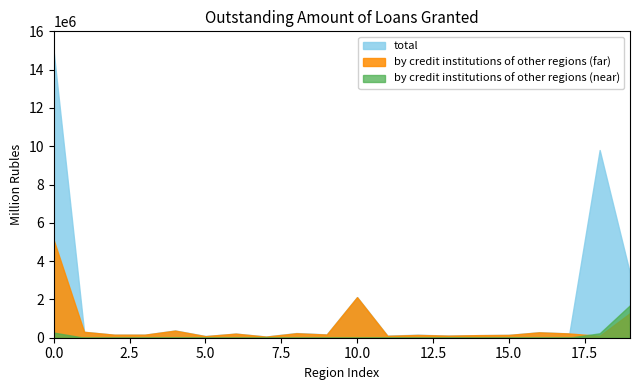

What is the difference between the second highest and second lowest values in the by credit institutions of other regions (near) series?

268238